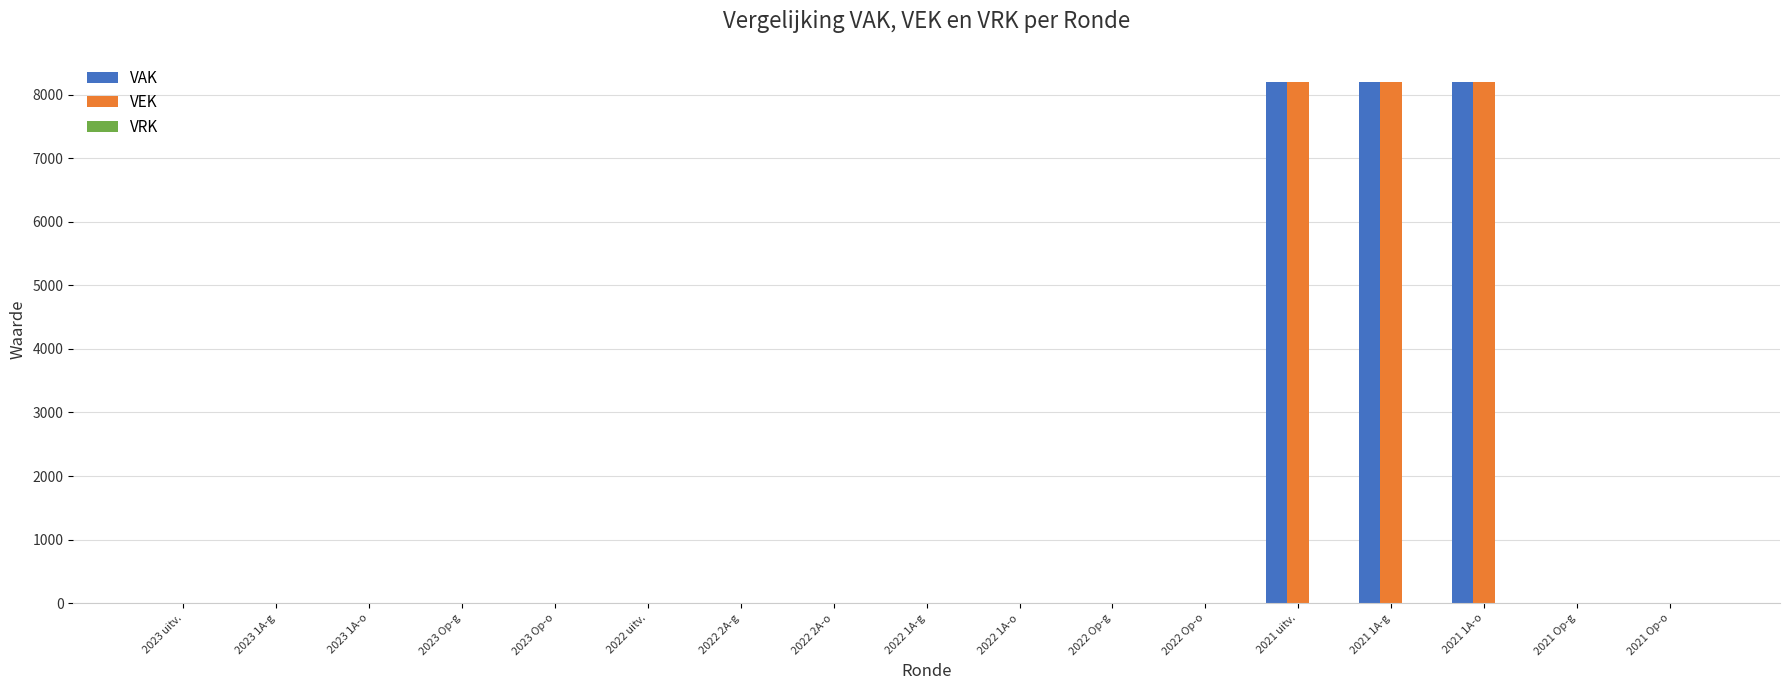

How many series are shown in this chart?

2